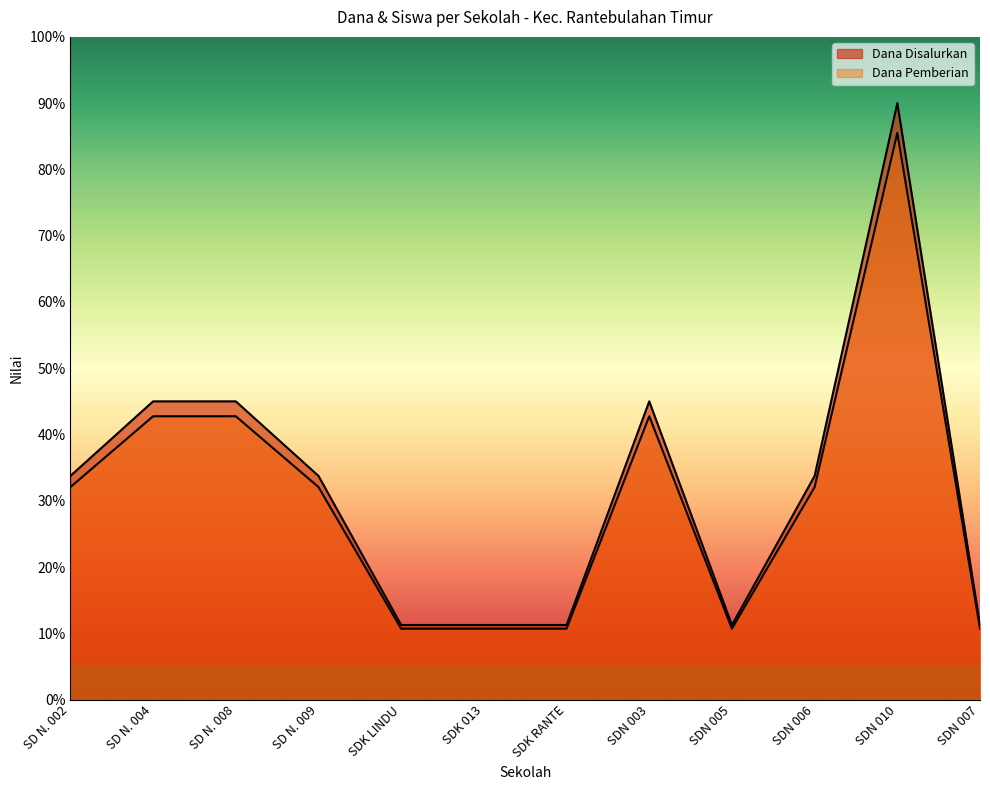

How many categories are shown in the chart?

12